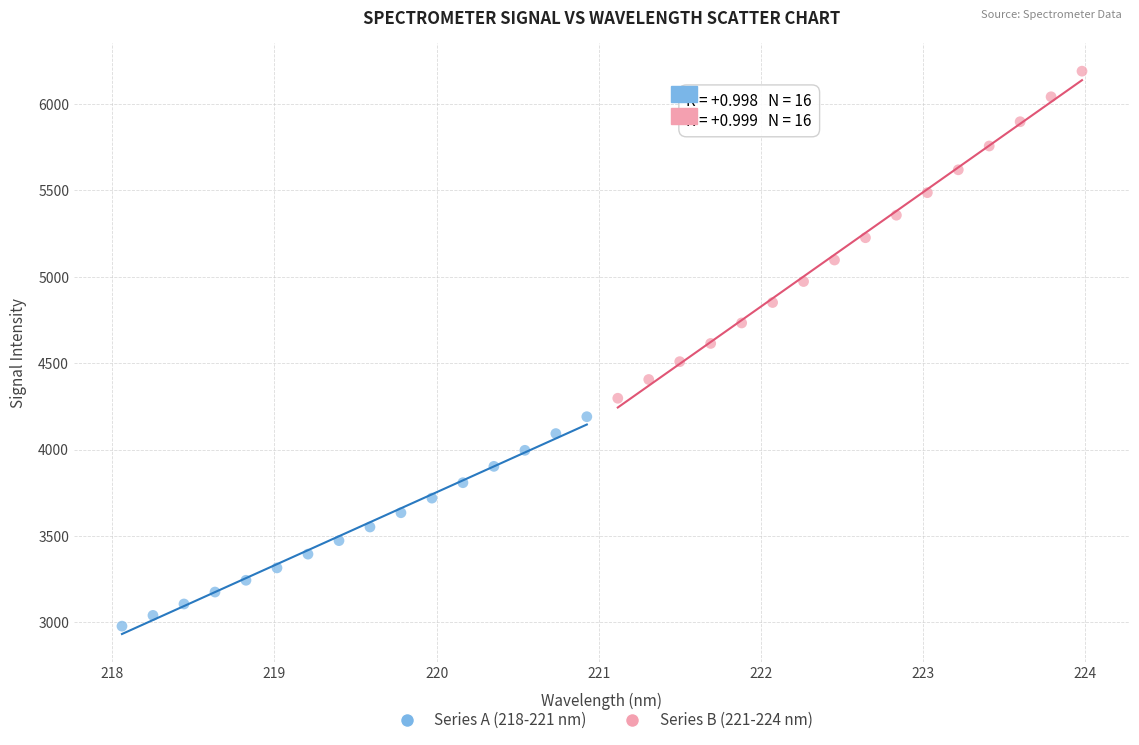

Which series has the widest spread of Y values?

Series B (221-224 nm)